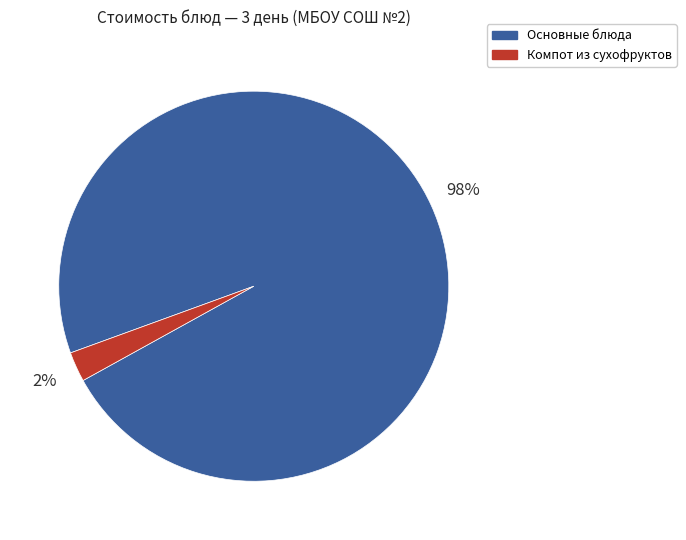

To the nearest percent, what is the average slice percentage?

50%